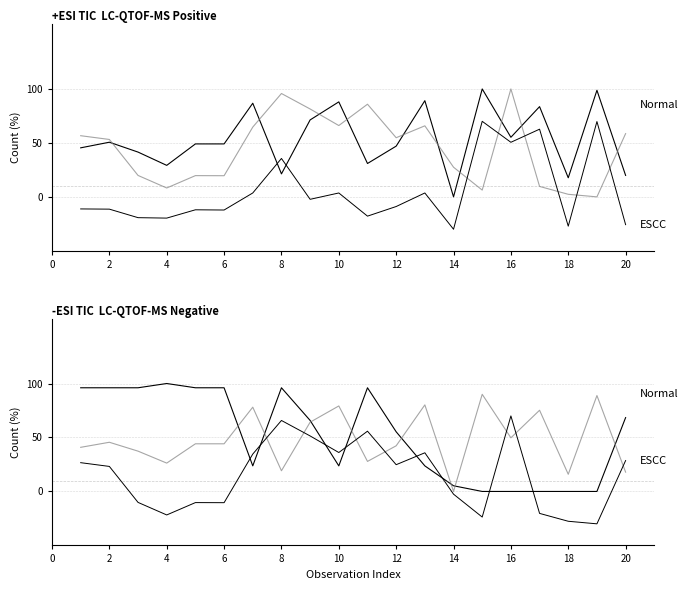

Reading left to right, what are all the values shown in this chart?

LAT: 45.4	50.6	41.5	29.2	49.1	49.1	86.8	21.3	71.3	88.0	30.9	47.0	89.1	0.0	100.0	55.2	83.6	17.7	98.7	19.9
LONG: 56.7	53.2	19.8	8.2	19.7	19.6	64.6	95.8	81.4	66.1	85.8	54.8	65.8	27.5	6.3	100.0	9.7	2.4	0.0	58.6
MSQUARE: -11.2	-11.4	-19.3	-19.7	-12.0	-12.2	3.6	35.6	-2.3	3.6	-17.9	-8.9	3.6	-30.0	70.0	50.6	62.7	-27.2	69.8	-25.7
RPT_LEN: 96.1	96.1	96.1	100.0	96.1	96.1	23.7	96.1	65.8	23.7	96.1	55.3	23.7	5.3	0.0	0.0	0.0	0.0	0.0	68.4
LAT (neg): 40.9	45.6	37.3	26.3	44.1	44.1	78.1	19.2	64.2	79.2	27.8	42.3	80.2	0.0	90.0	49.7	75.2	15.9	88.9	17.9
LONG (ESCC): 26.7	23.2	-10.2	-21.8	-10.3	-10.4	34.6	65.8	51.4	36.1	55.8	24.8	35.8	-2.5	-23.7	70.0	-20.3	-27.6	-30.0	28.6